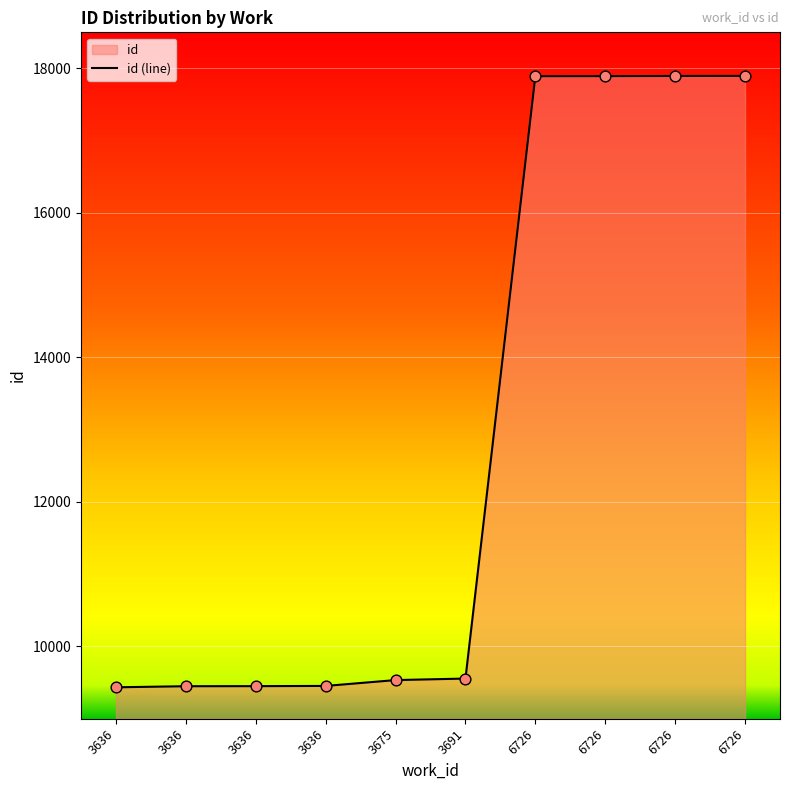

What is the ratio of the value at 6726 to the value at 6726?

1.0